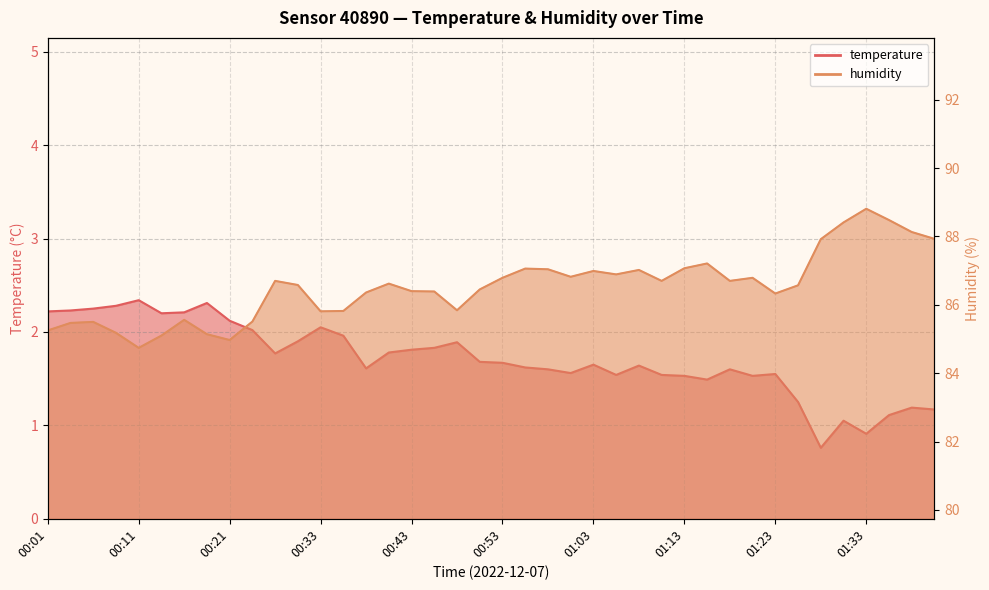

At 01:26, list the series in order from smallest to largest.

temperature, humidity